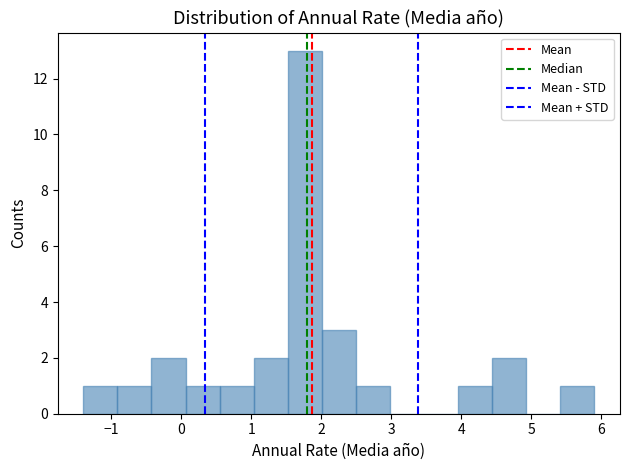

Over which range of the x-axis is the bar tallest?

1.5 to 2.0